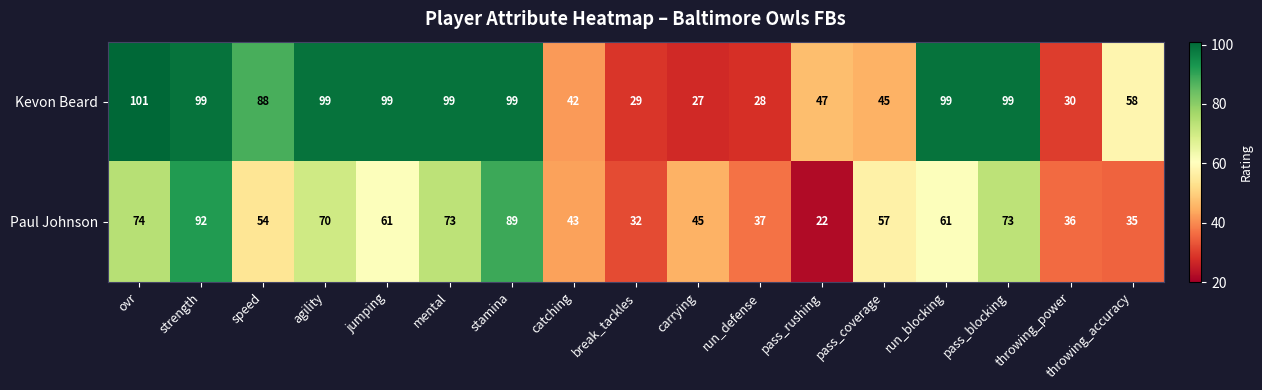

What is the difference between the Paul Johnson values at catching and agility?

27